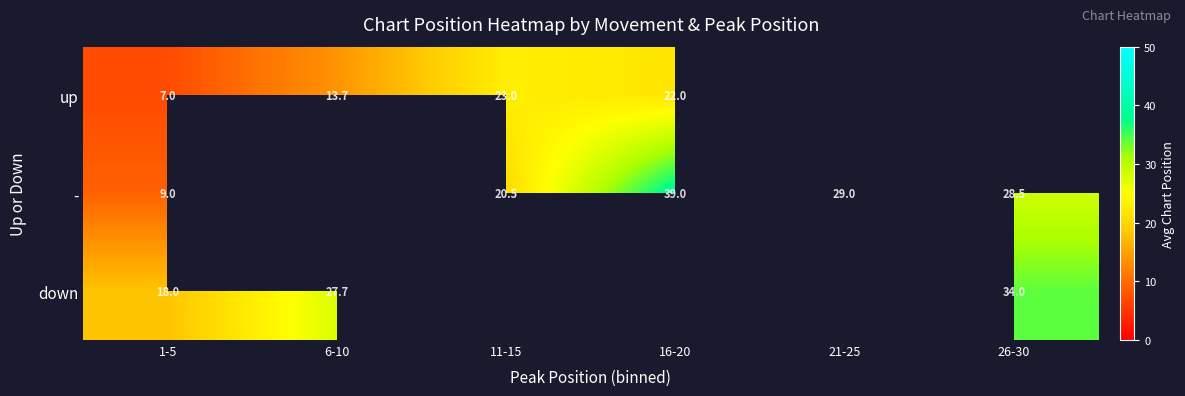

Count the number of data series in this chart.

3